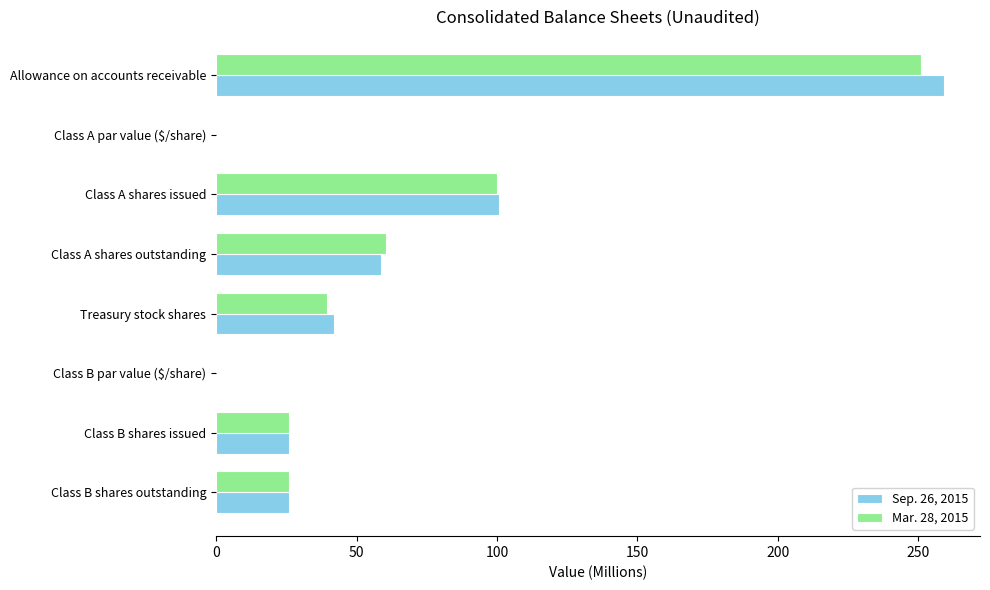

How many distinct data groups are displayed?

2